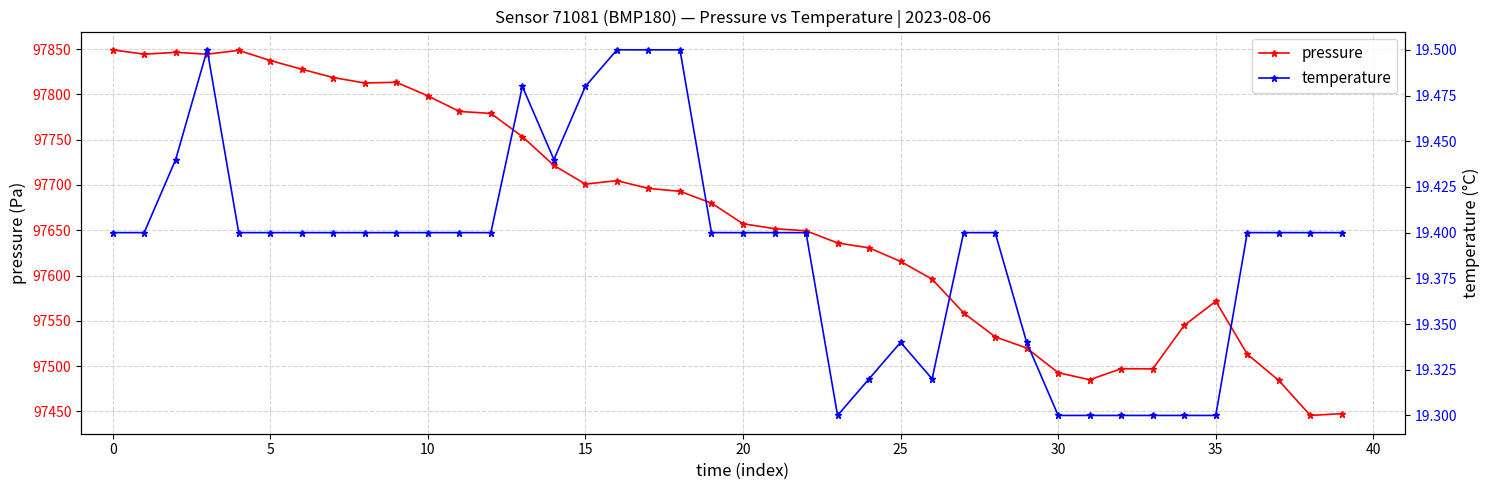

What is the total value across all series at 30?

97838.0